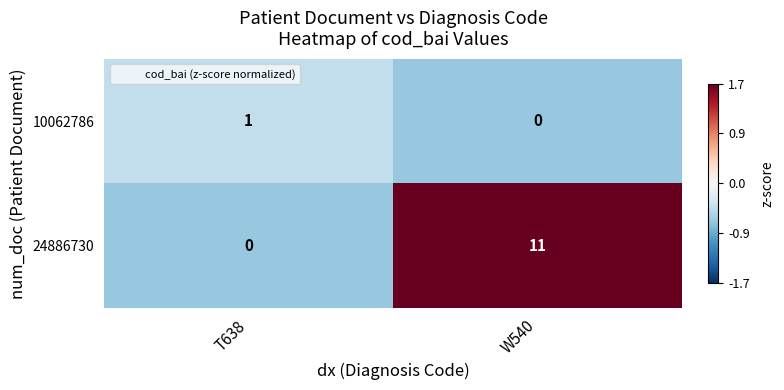

Between T638 and W540, which series saw the biggest shift?

24886730